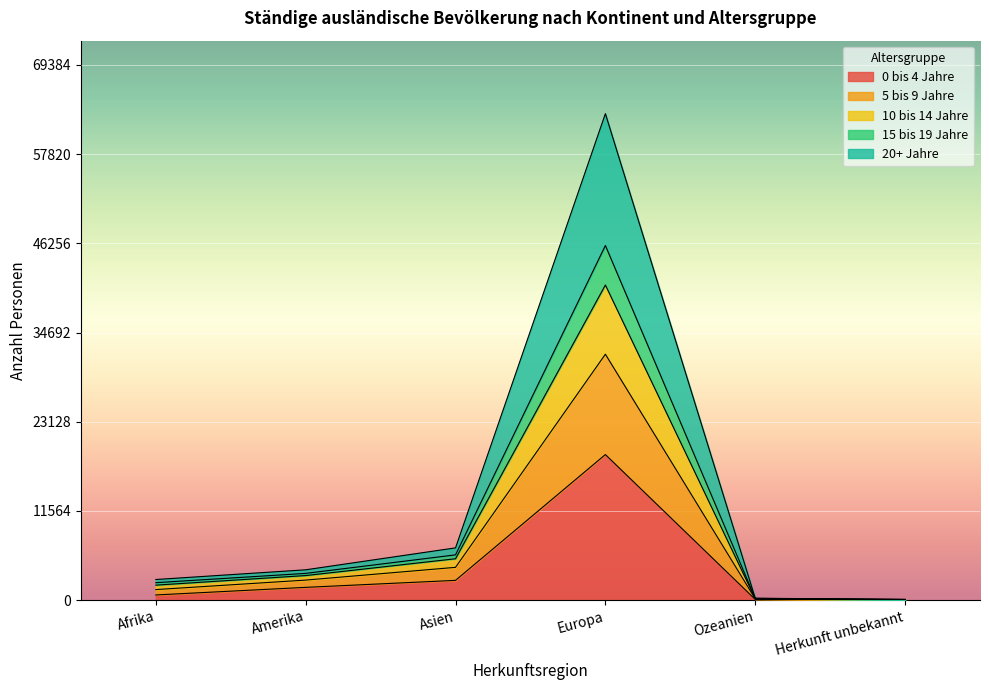

What is the total value across all series at Europa?

63077